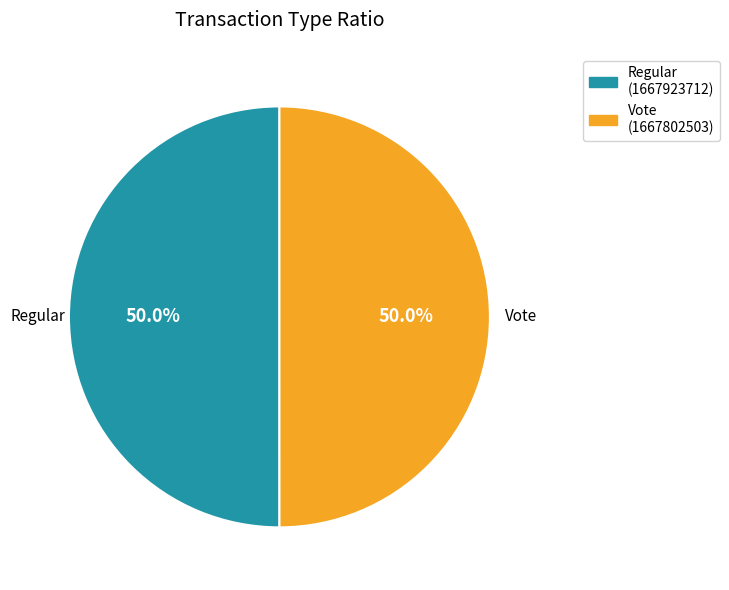

Combined, do Vote and Regular account for over 50%?

Yes